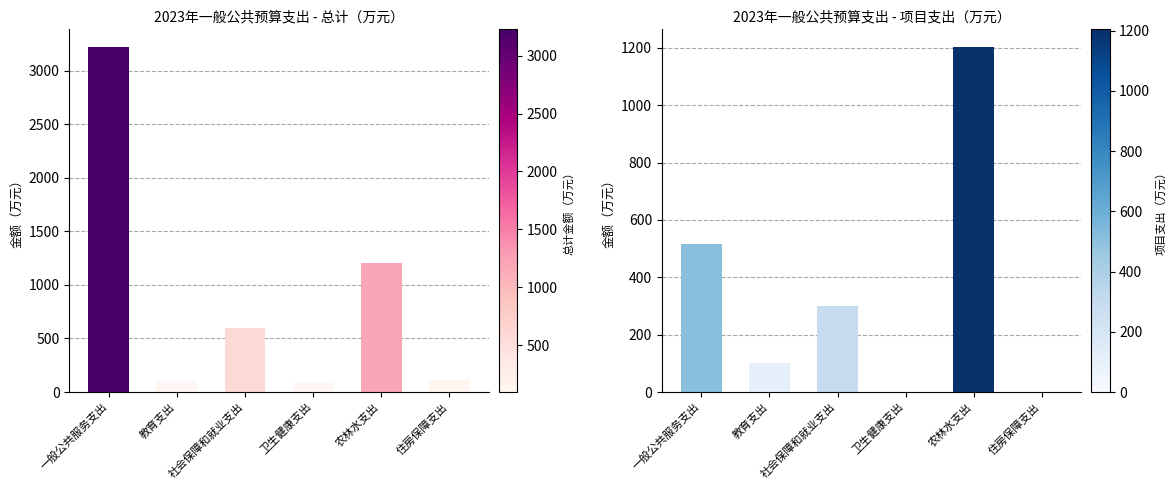

Reading left to right, what are all the values shown in this chart?

总计: 3227.0	100.0	595.6	96.3	1204.5	110.0
项目支出小计: 516.0	100.0	300.0	0.0	1204.5	0.0